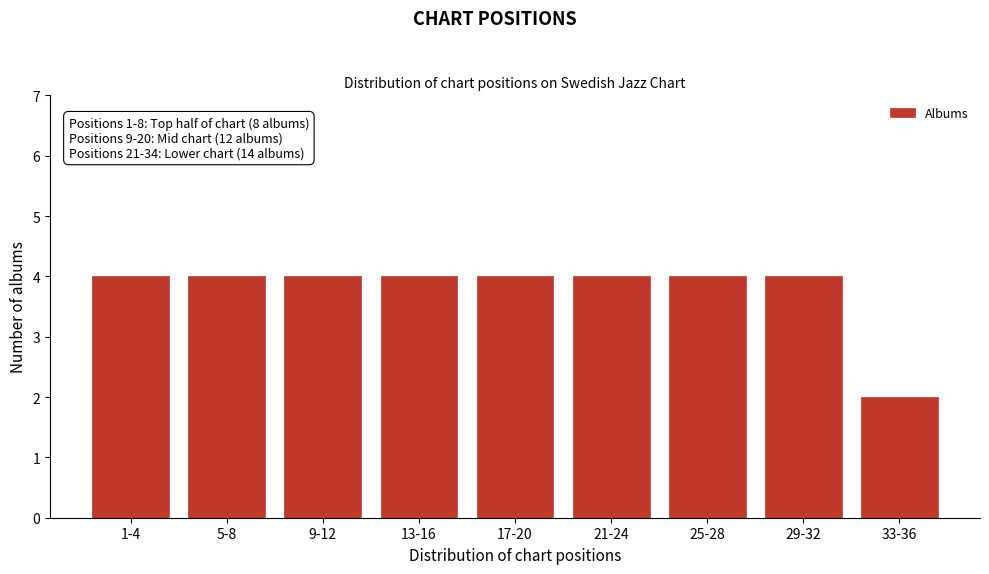

Reading left to right, what are all the values shown in this chart?

4	4	4	4	4	4	4	4	2